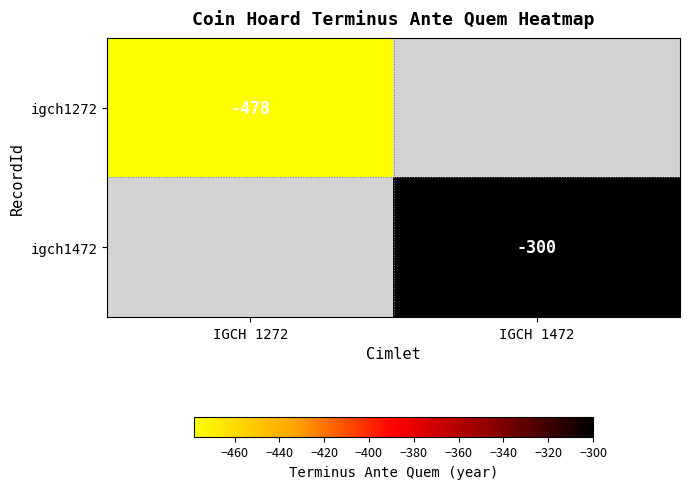

True or false: igch1272 has a value of -685.3 at IGCH 1272.

False